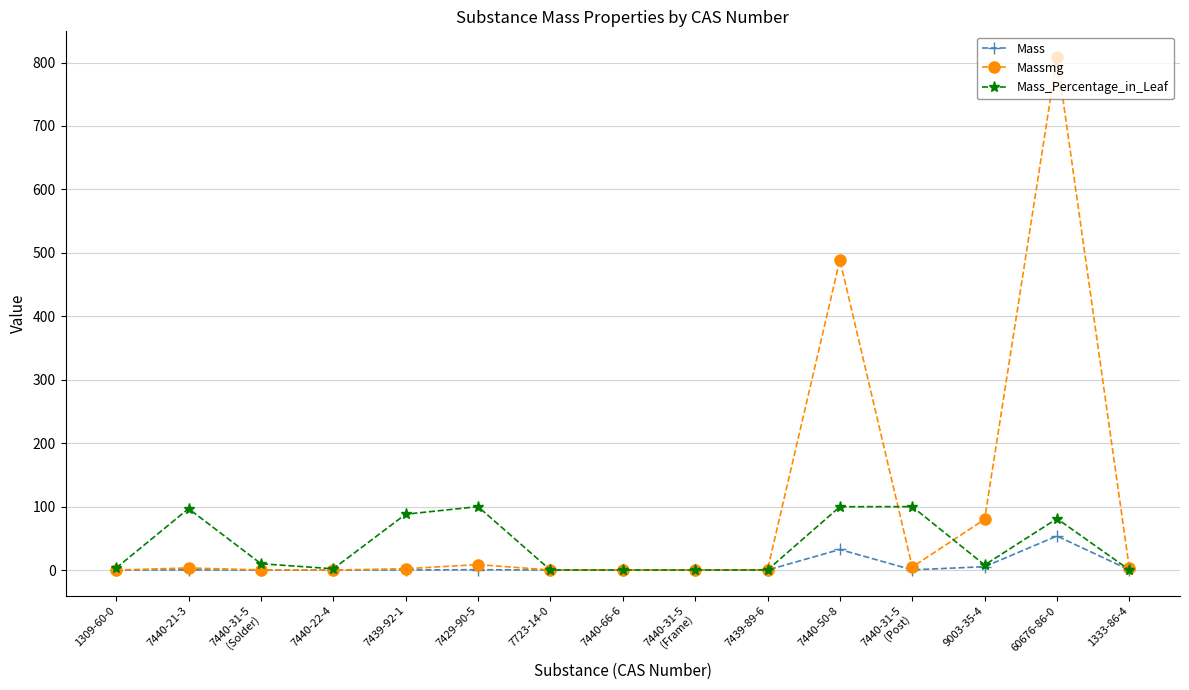

Is it true that Mass equals 53.6 at 60676-86-0?

True